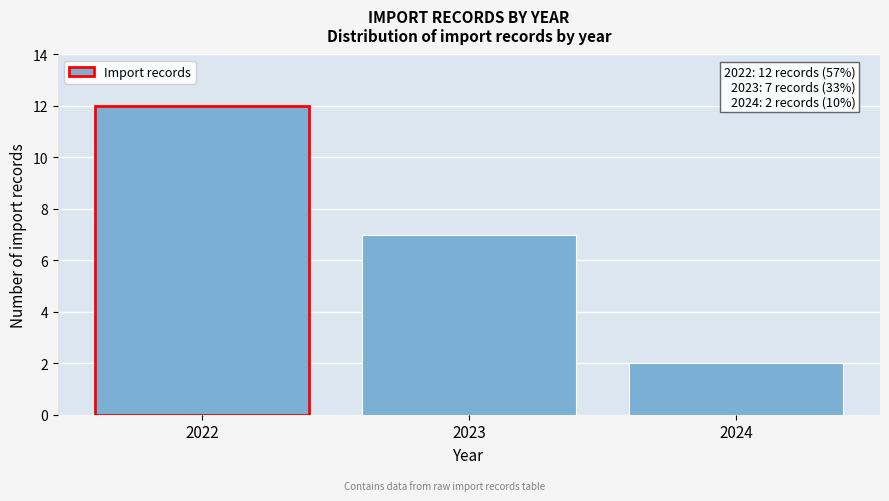

Reading left to right, extract all data points from this chart.

2022=12	2023=7	2024=2